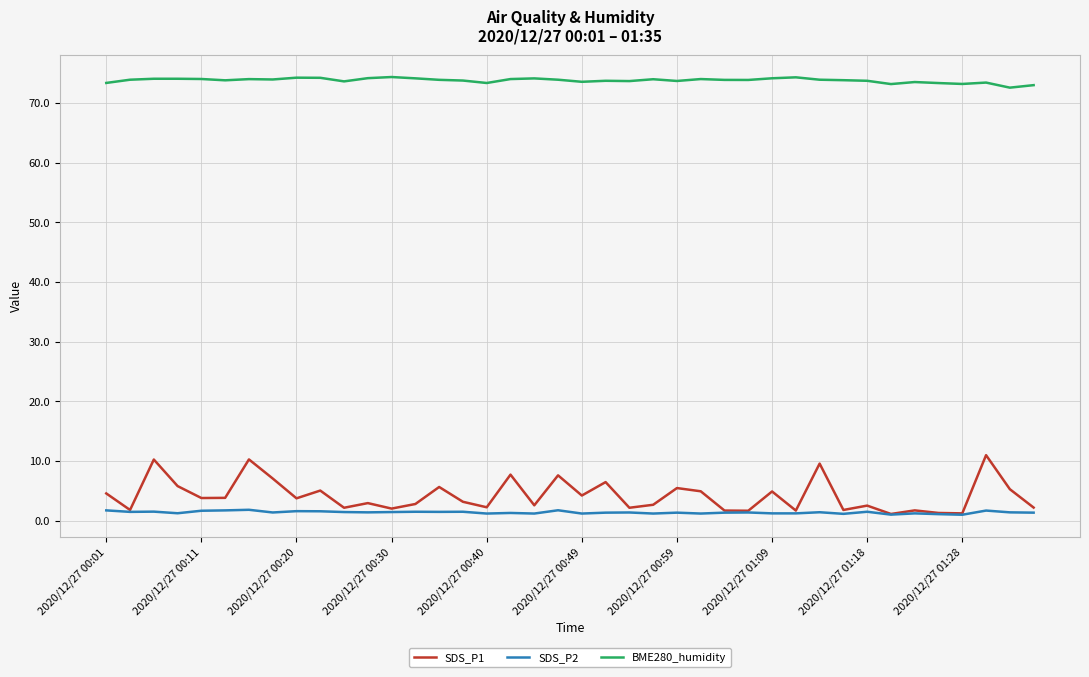

True or false: BME280_humidity and SDS_P2 intersect in this chart.

False